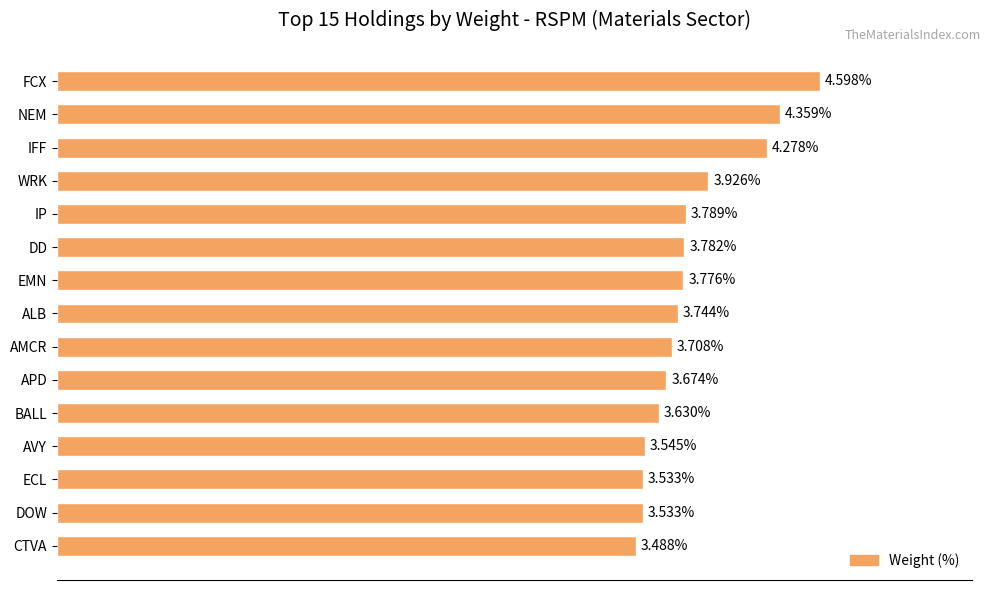

At which category does the chart reach its peak across all series?

FCX